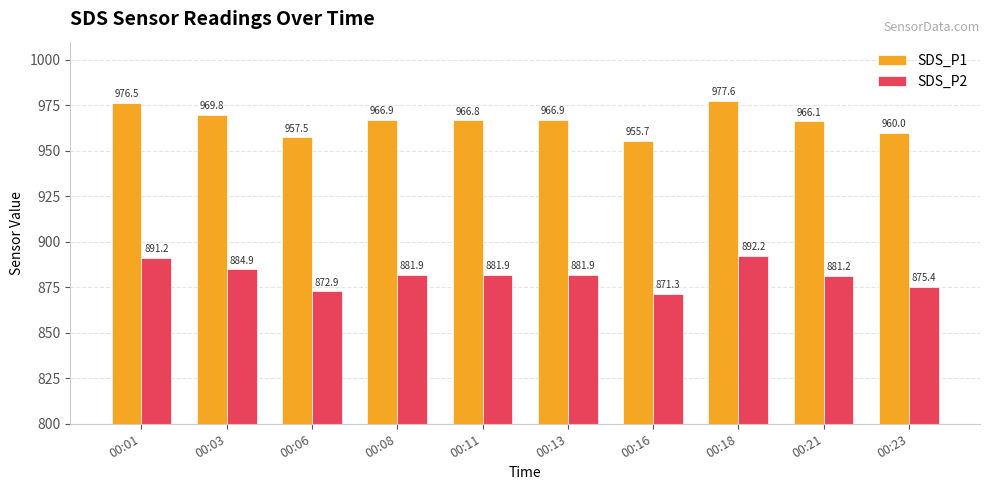

Which series changed the most between 00:16 and 00:23?

SDS_P1